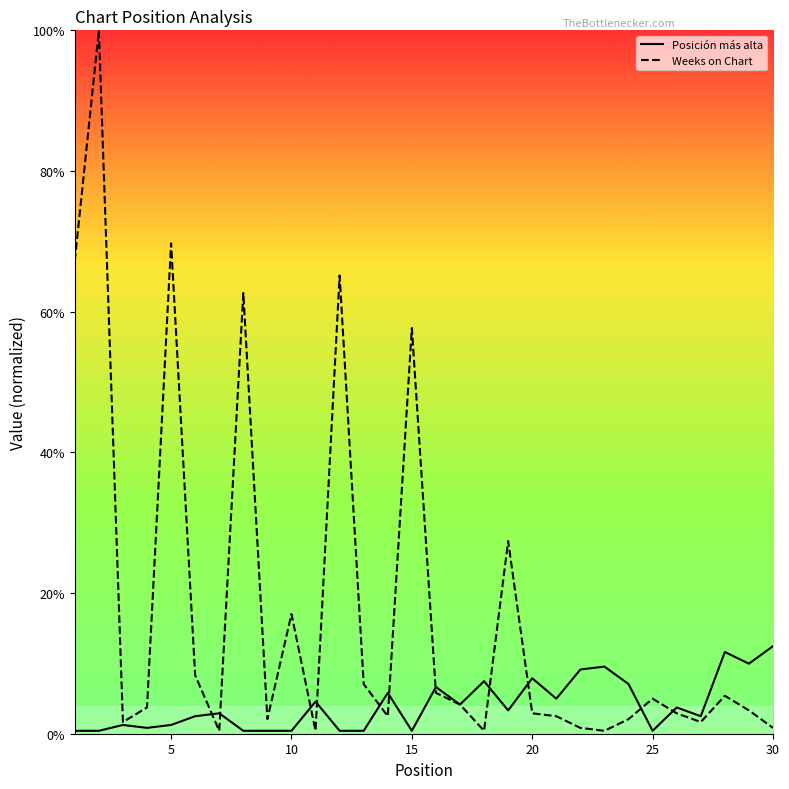

The value of Posición más alta at 11 is 0.0. True or false?

False